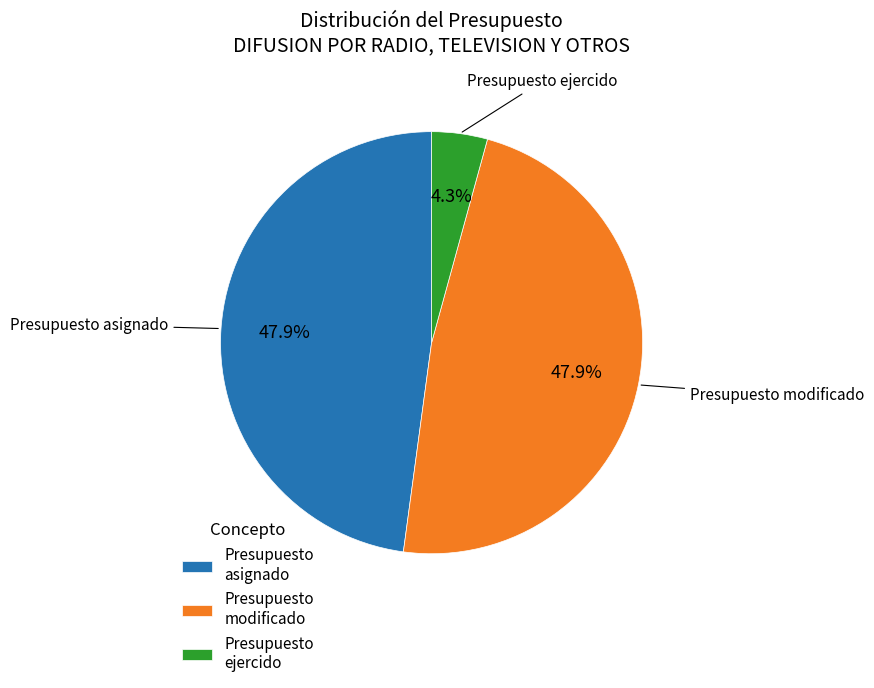

How many segments does this pie chart have?

3